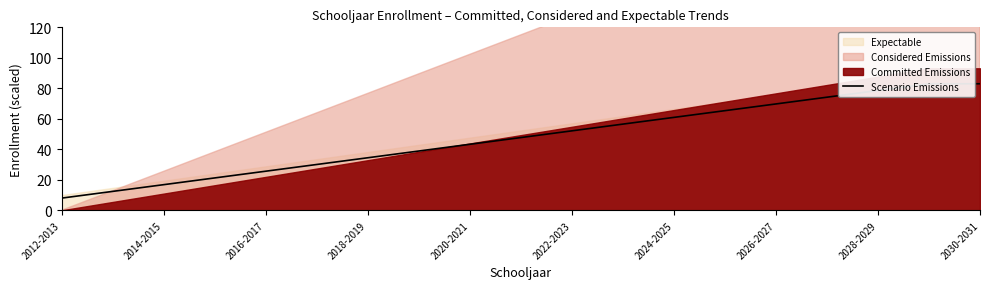

What is the sum of the values at 2014-2015 and 2028-2029?

55.7